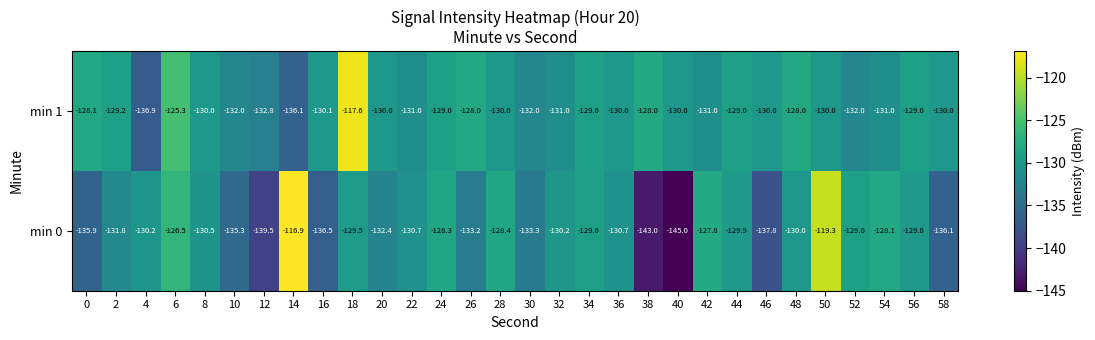

What is the highest value of the min 1 series?

-117.6